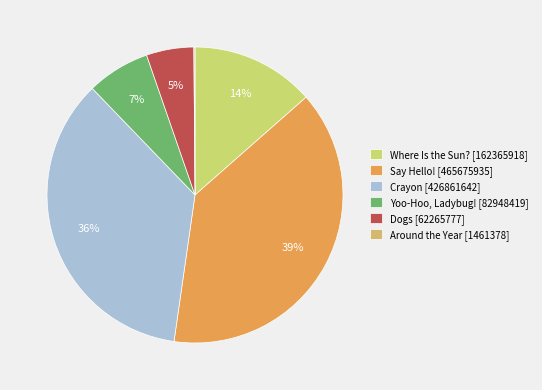

Rank the categories by value from highest to lowest.

Say Hello!, Crayon, Where Is the Sun?, Yoo-Hoo, Ladybug!, Dogs, Around the Year